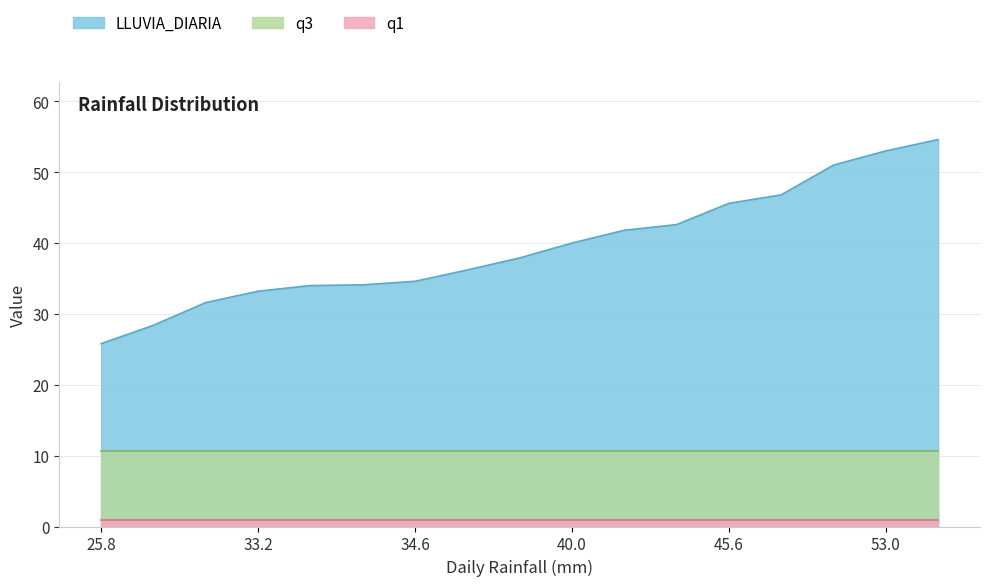

Between 41.8 and 28.4, which is larger?

41.8